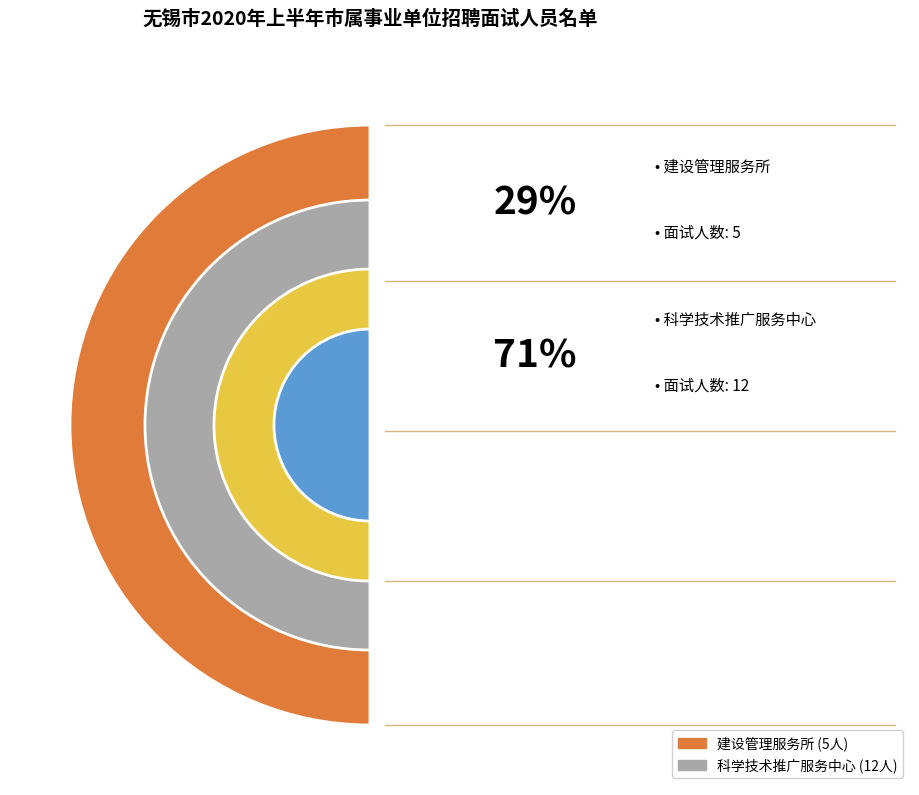

To the nearest percent, what percentage of the pie is 科学技术推广服务中心?

71%